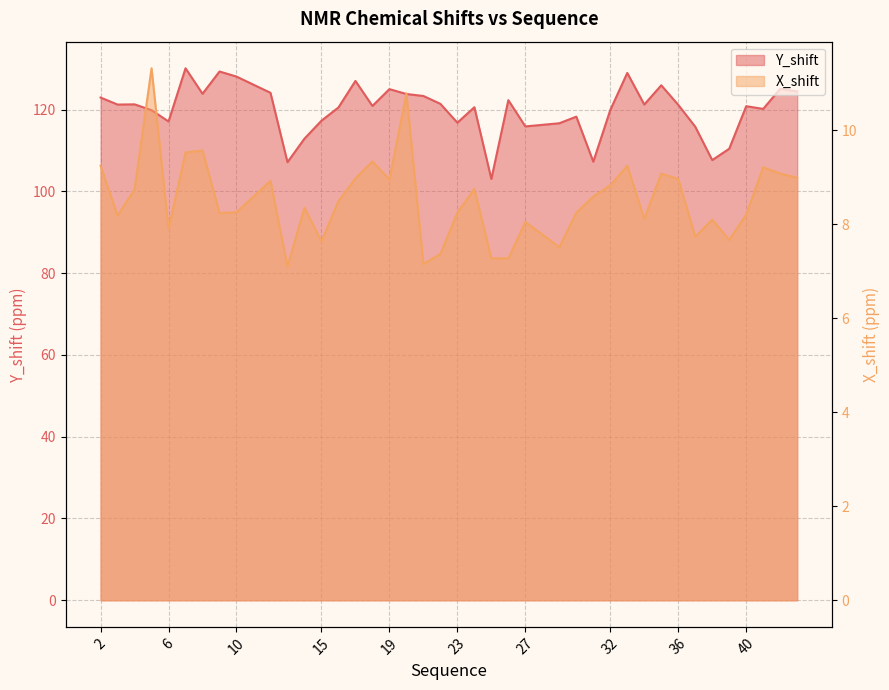

Rank the series by their maximum value, from lowest to highest.

X_shift, Y_shift